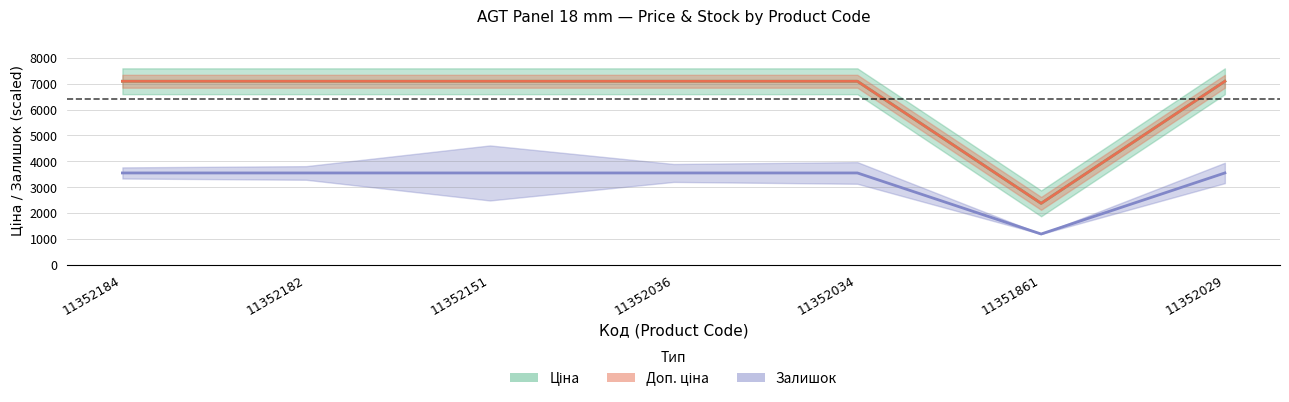

Which has a higher value, 11352184 or 11352151?

11352184